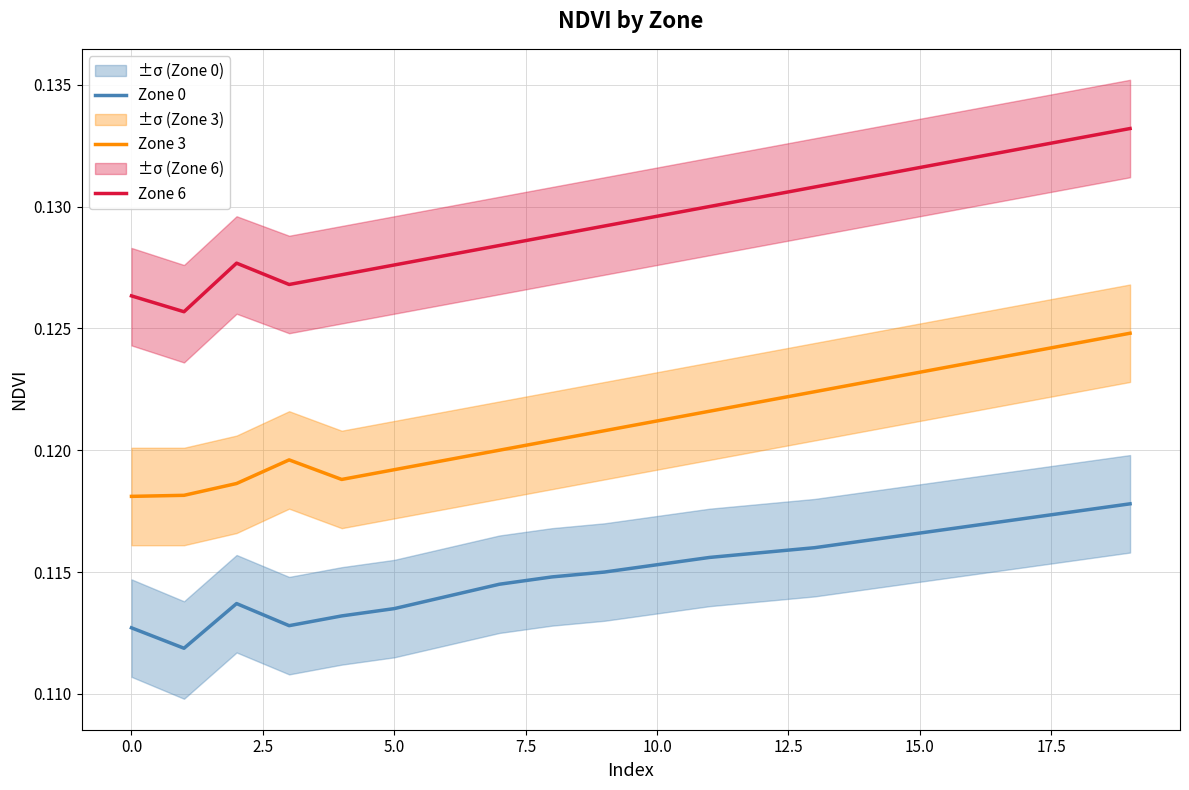

Does the chart have visible grid lines?

Yes